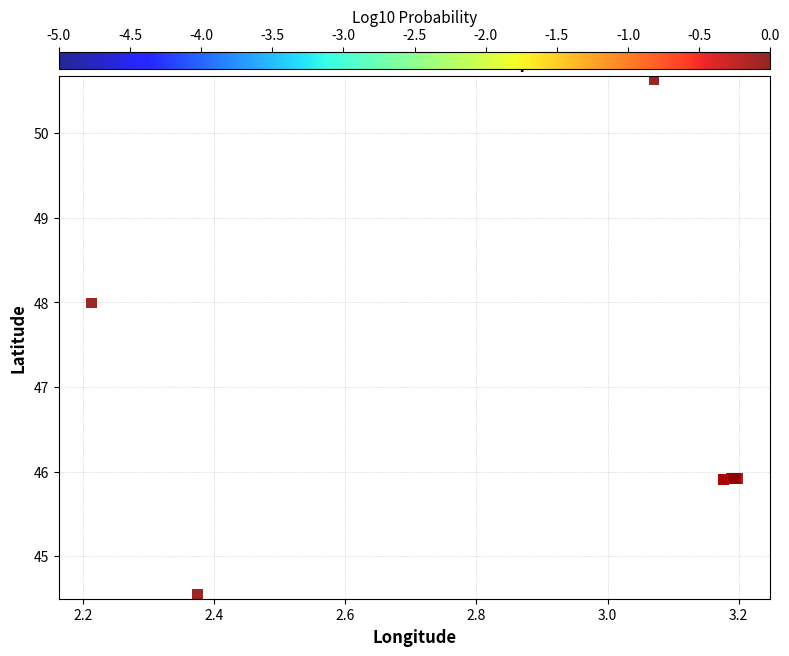

What Y value in the scatter plot is closest to 47?

48.0